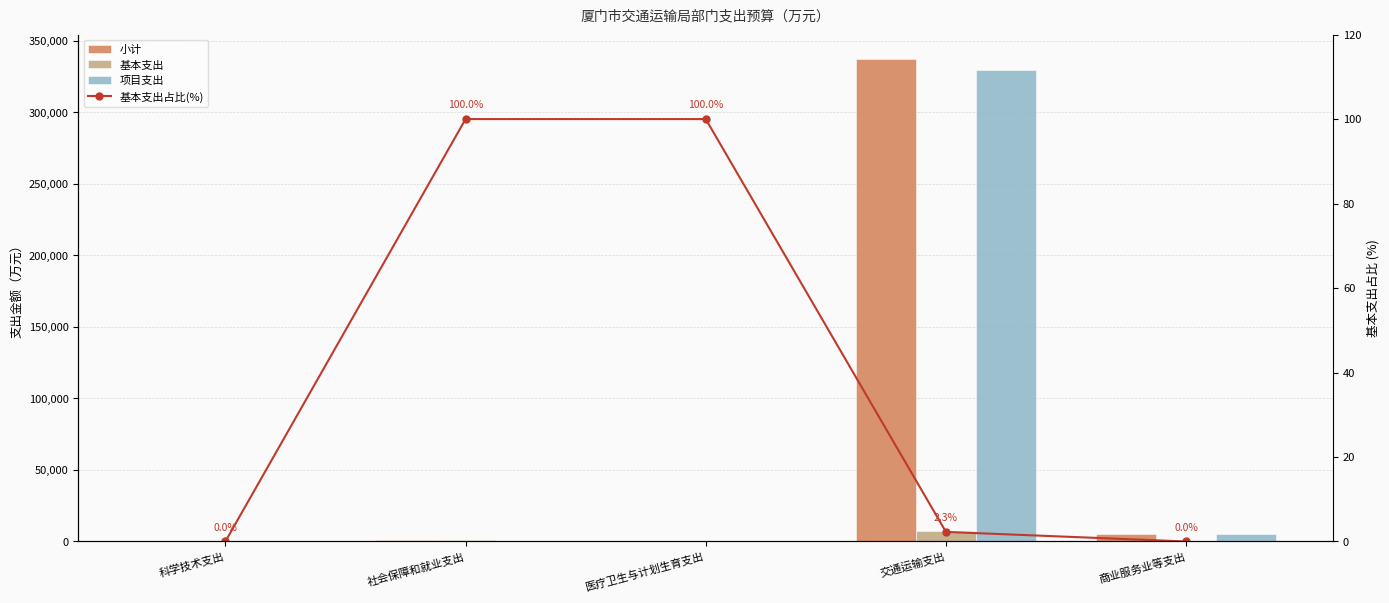

What is the sum of the 项目支出 values at 社会保障和就业支出 and 交通运输支出?

329766.0